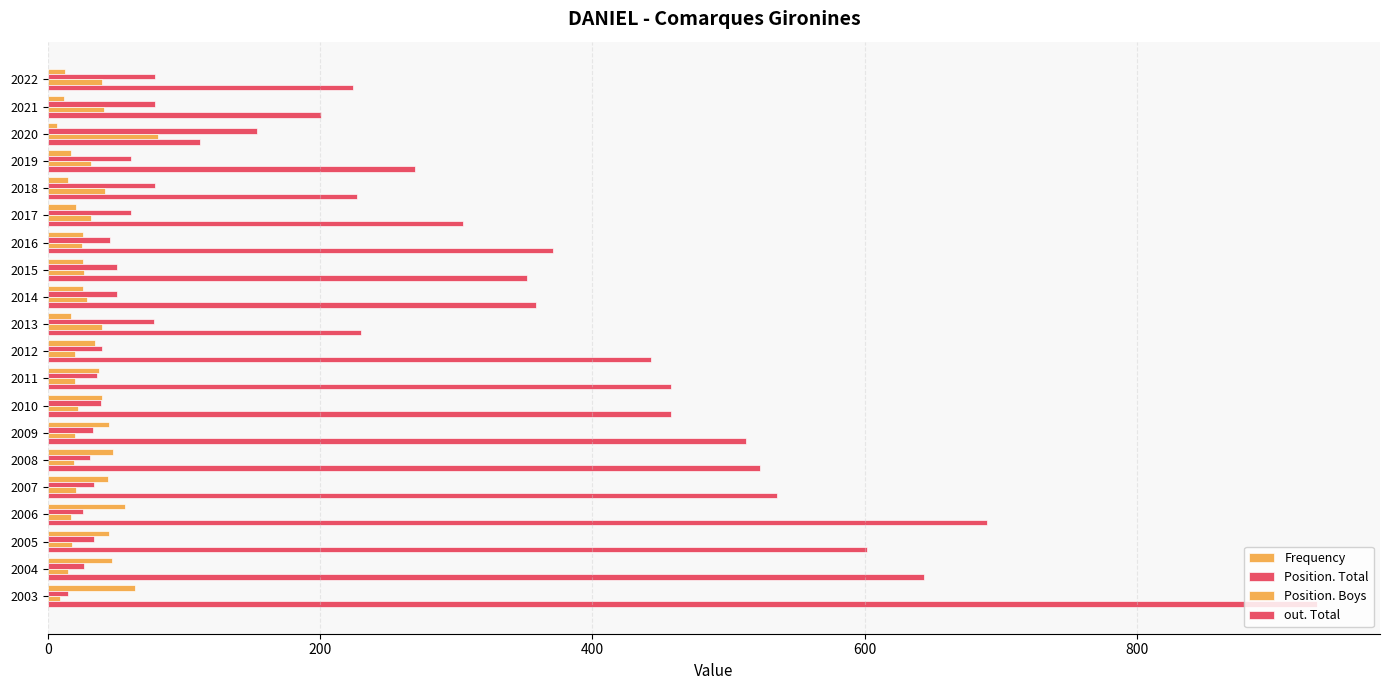

How many categories are shown in the chart?

20